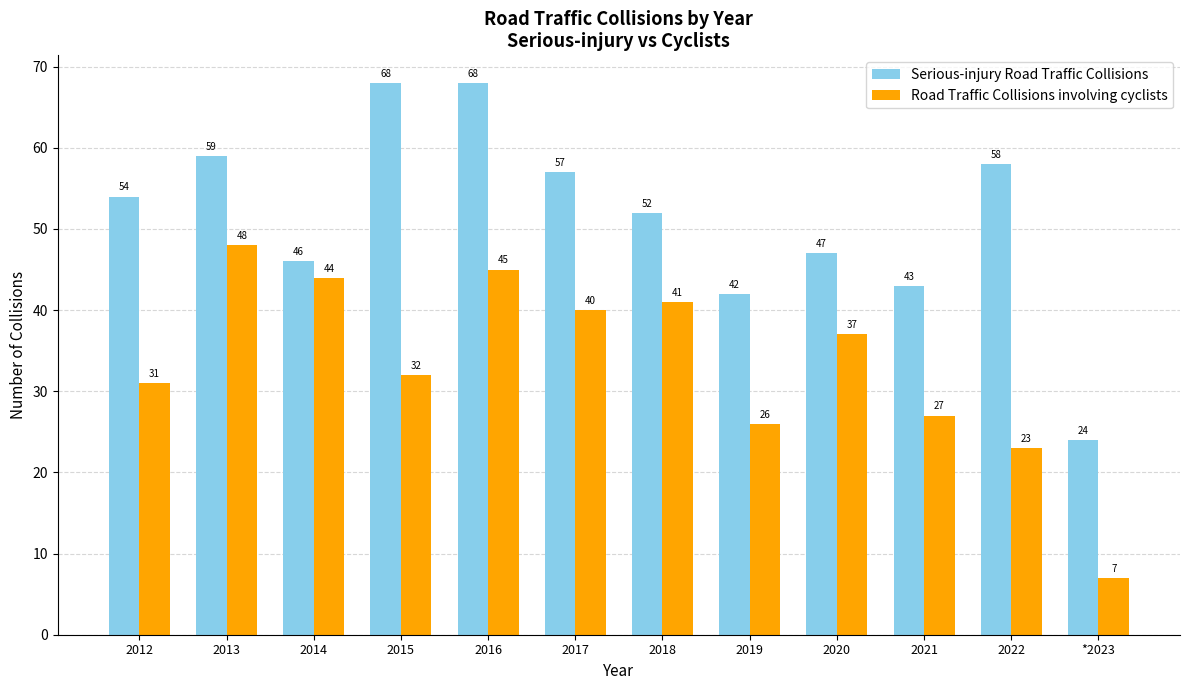

List the series in order of their overall mean, lowest first.

Road Traffic Collisions involving cyclists, Serious-injury Road Traffic Collisions